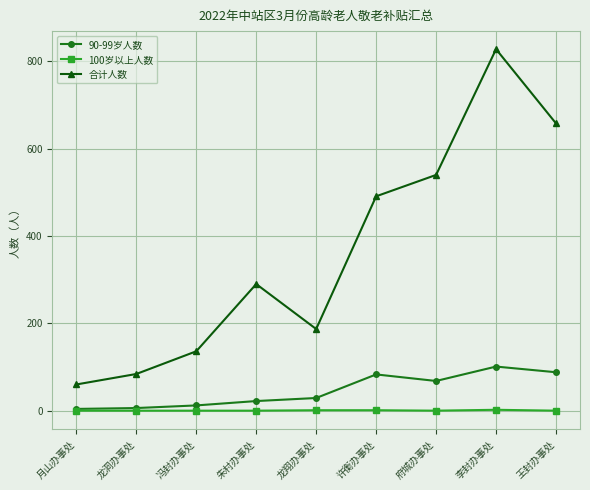

True or false: 合计人数 and 100岁以上人数 intersect in this chart.

False